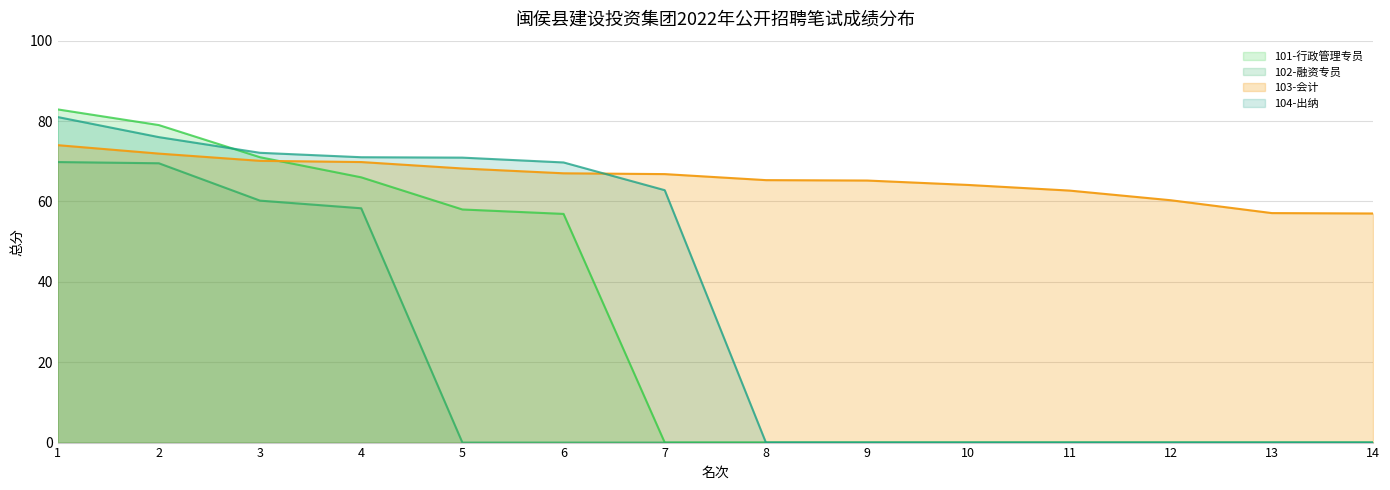

How many series are shown in this chart?

4